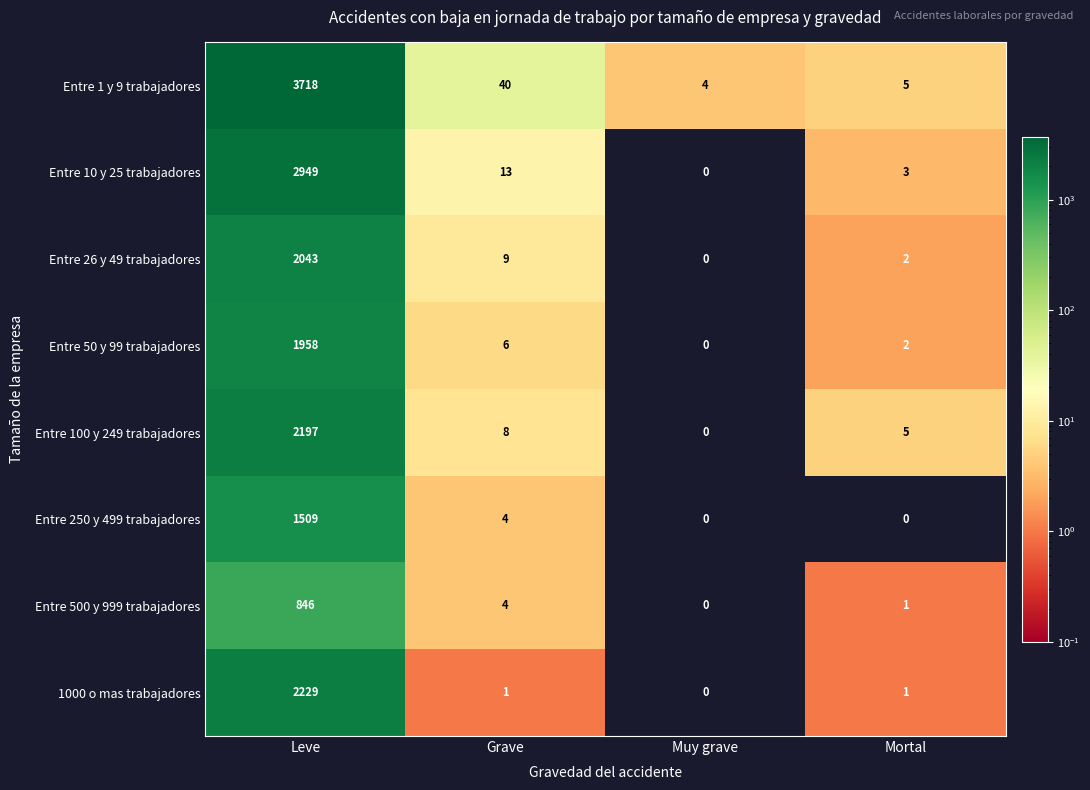

Where is Entre 100 y 249 trabajadores nearest to the value 1098?

Grave